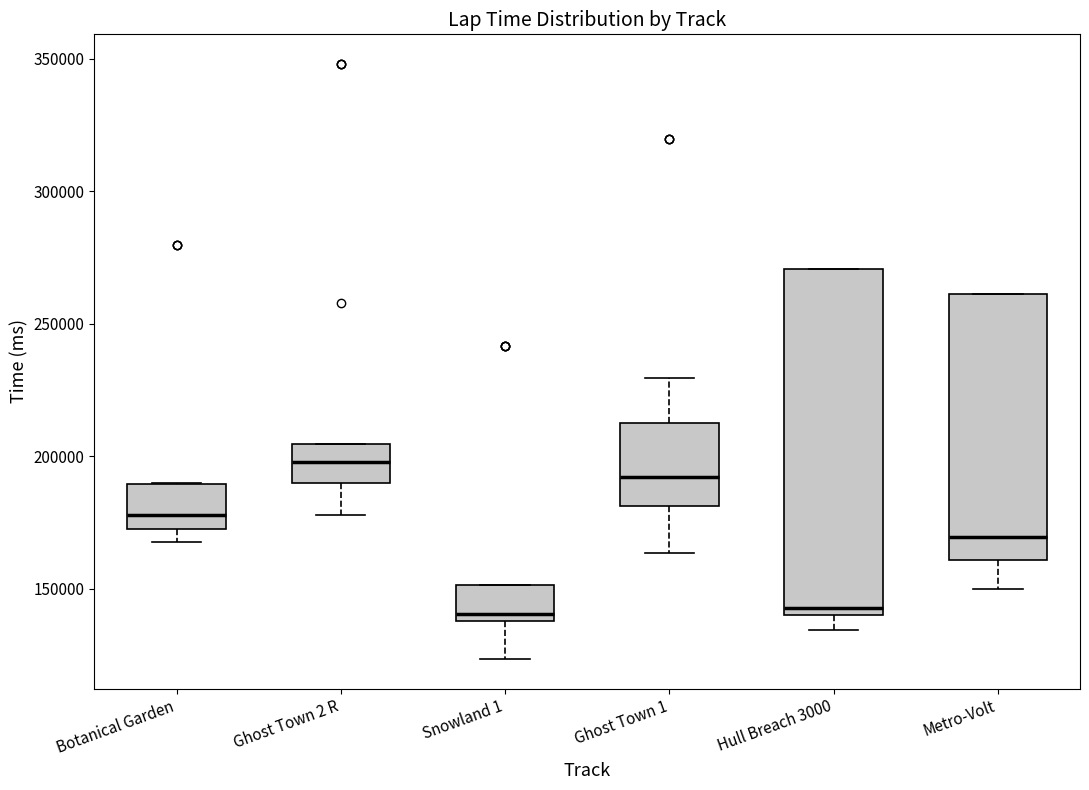

Which box is the tallest, from its lower edge to its upper edge?

Hull Breach 3000